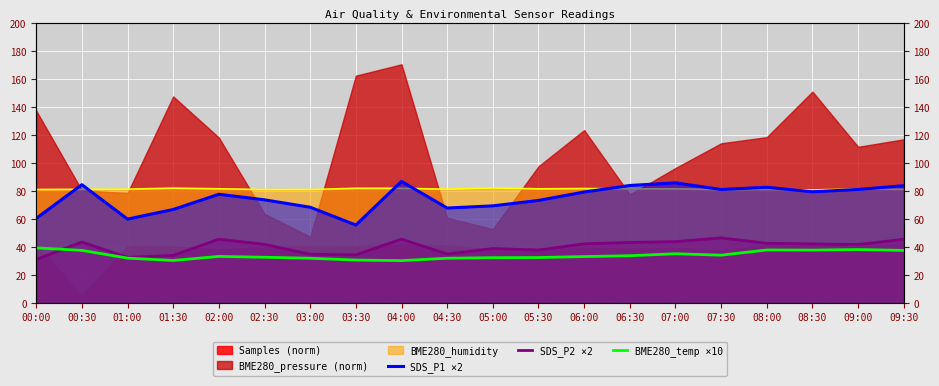

Is it true that BME280_temp ×10 equals 13.8 at 09:00?

False